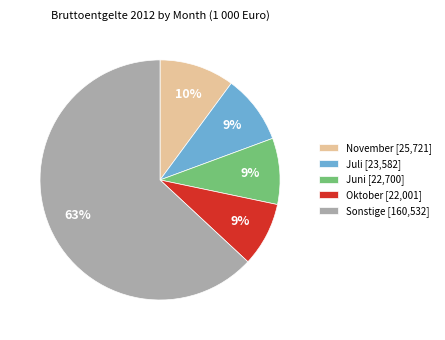

Which slice is the largest?

Sonstige [160,532]